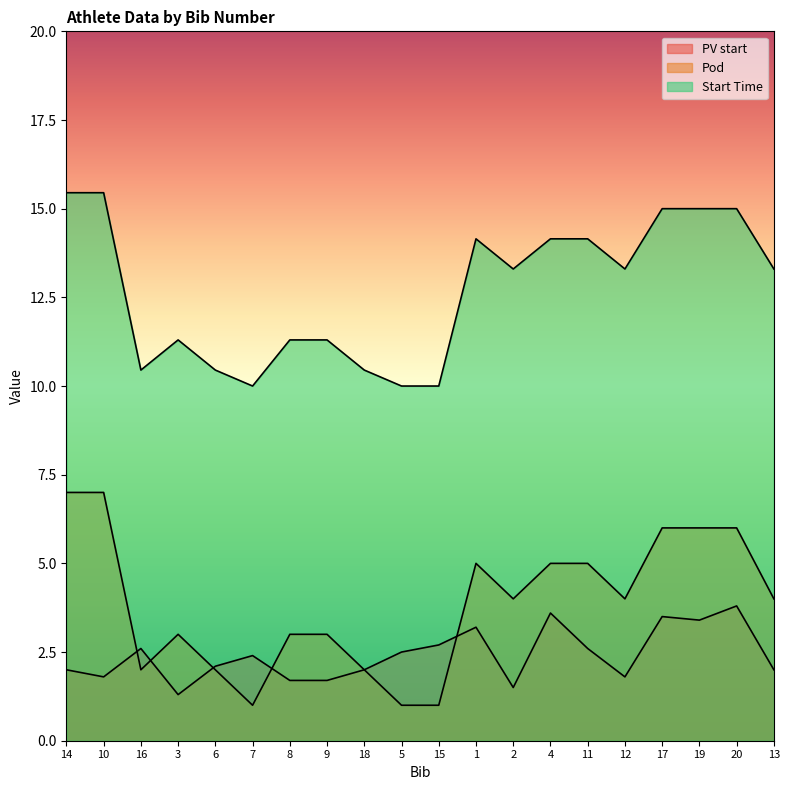

Does the chart display data point markers on the line(s)?

No